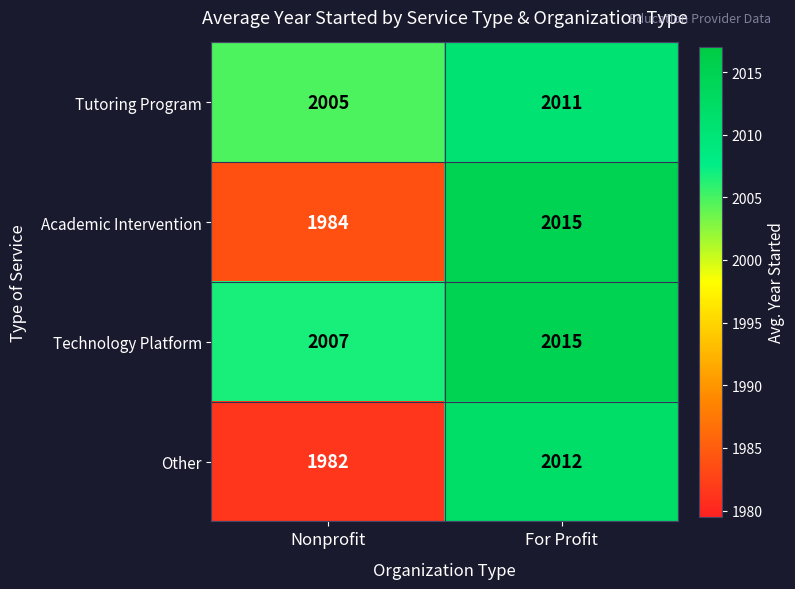

The value of Academic Intervention at Nonprofit is 2647. True or false?

False